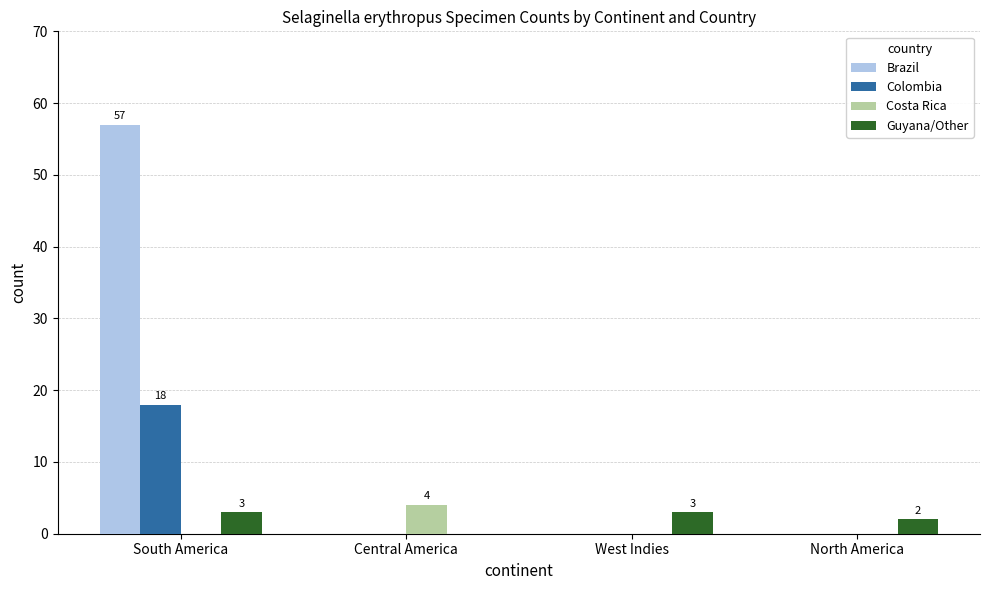

Which series changed the most between South America and North America?

Brazil